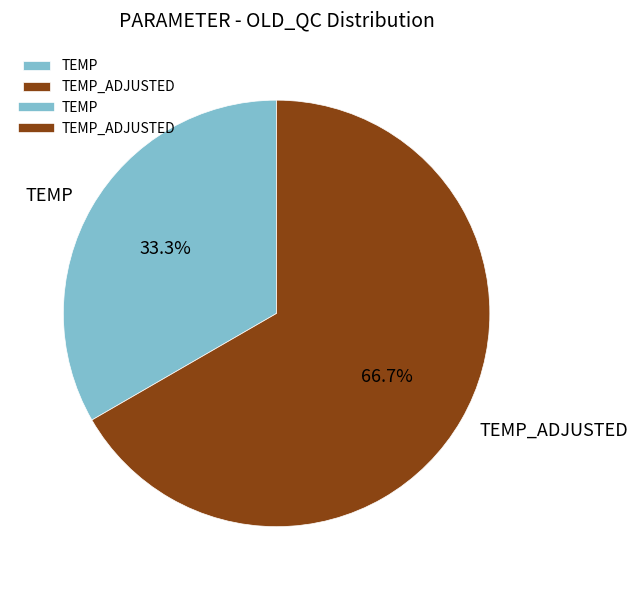

To the nearest percent, what is the average slice percentage?

50%